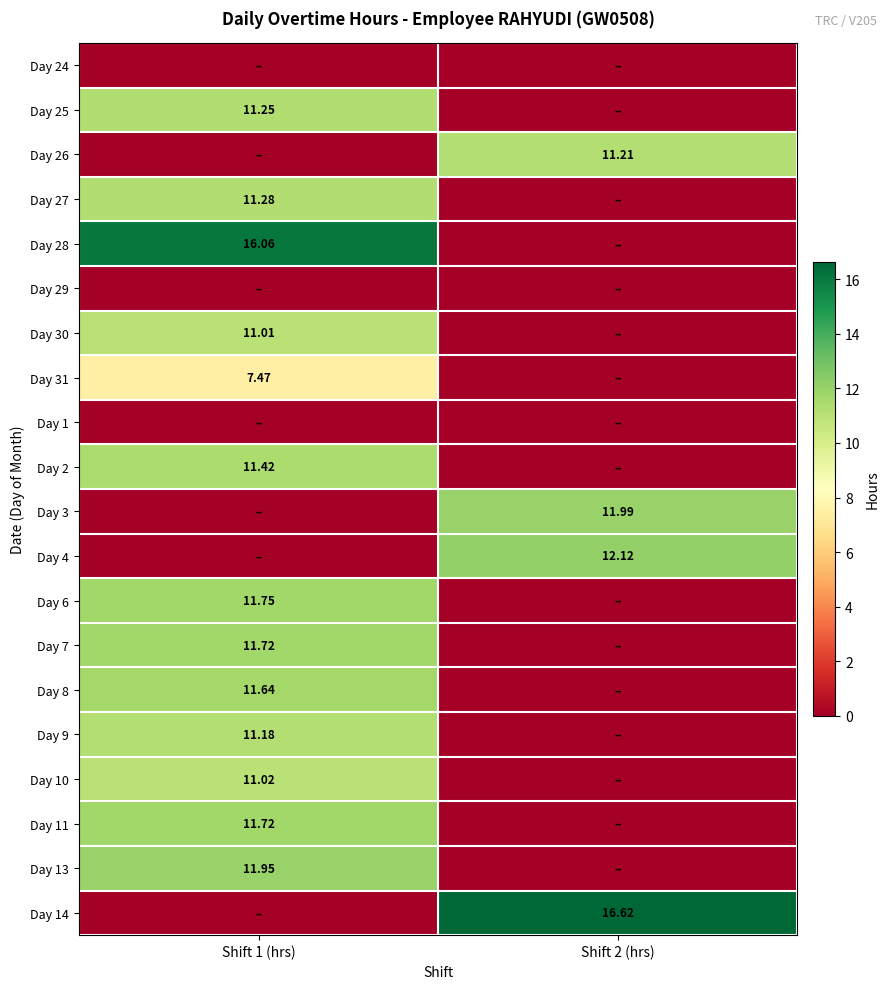

True or false: Day 9 has a value of 11.2 at Shift 1 (hrs).

True